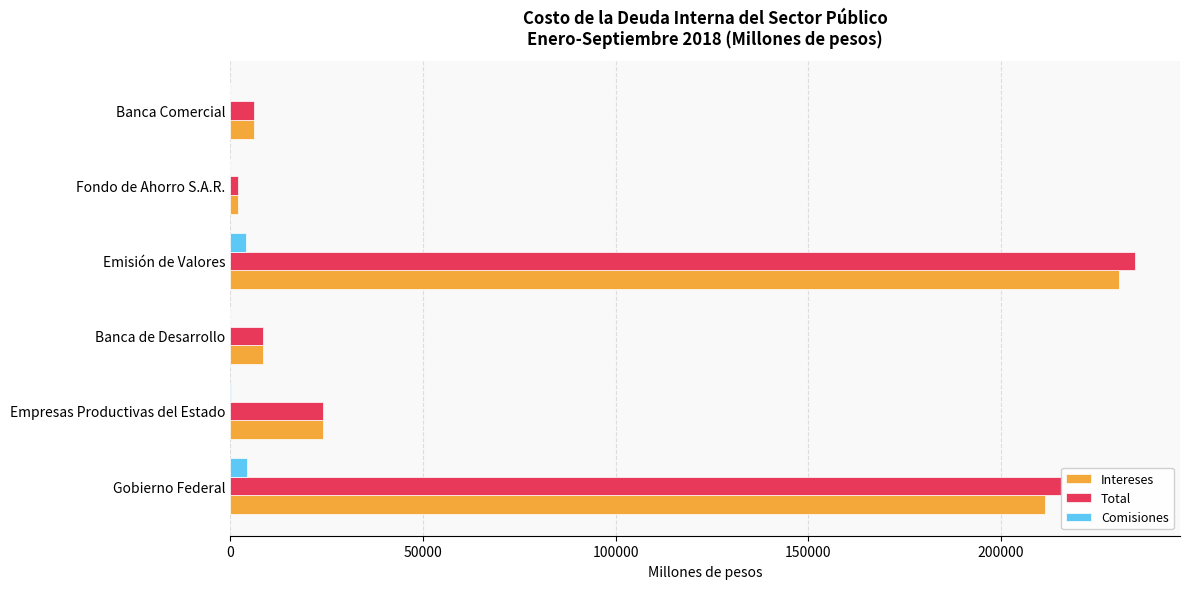

What is the greatest value displayed?

234677.0